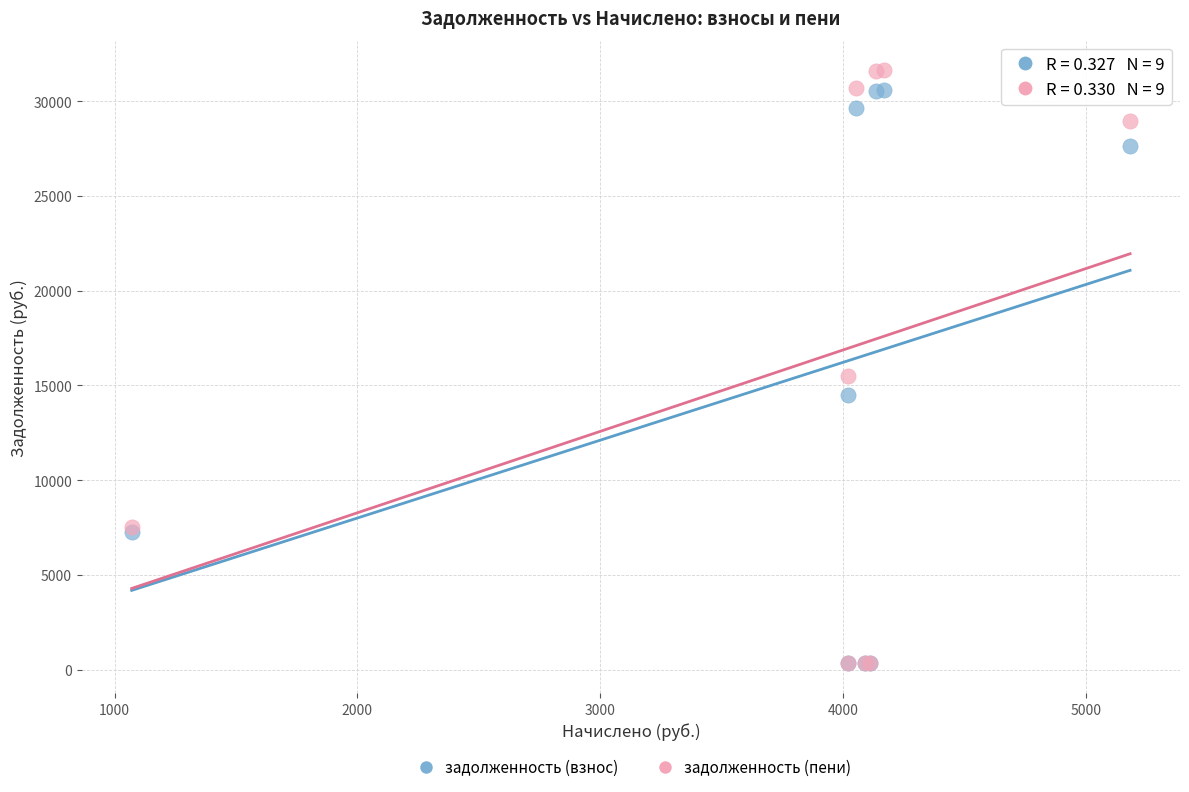

Across all series, what Y value is closest to 15980?

15514.4